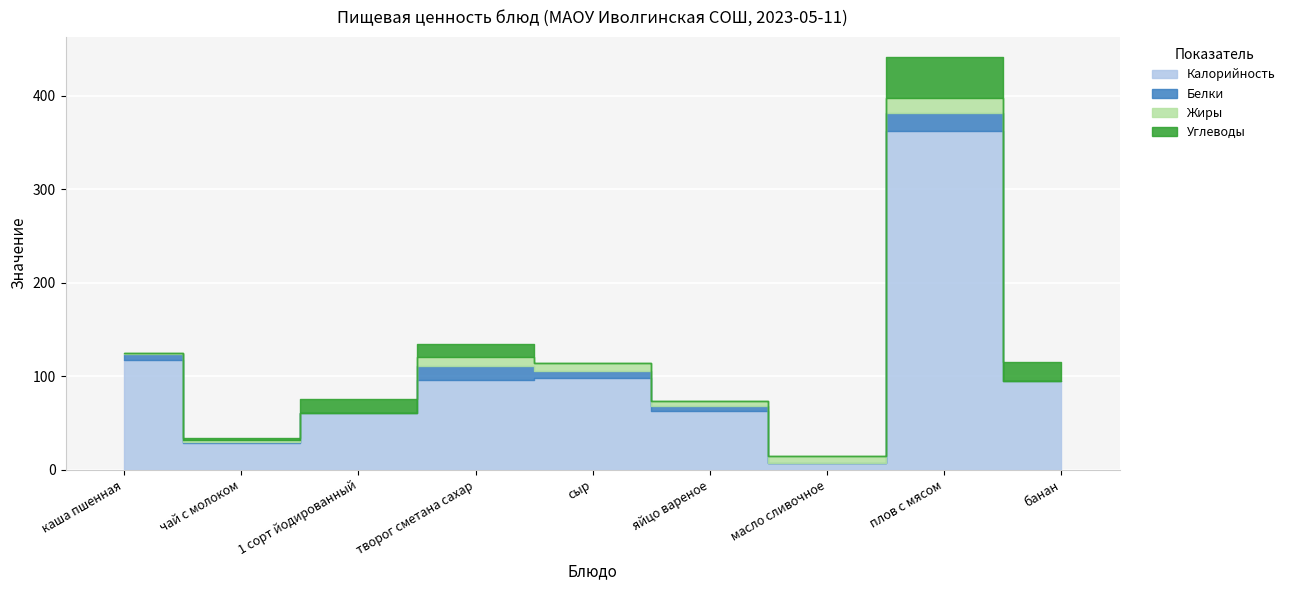

At масло сливочное, list the series in order from largest to smallest.

Жиры, Калорийность, Белки, Углеводы